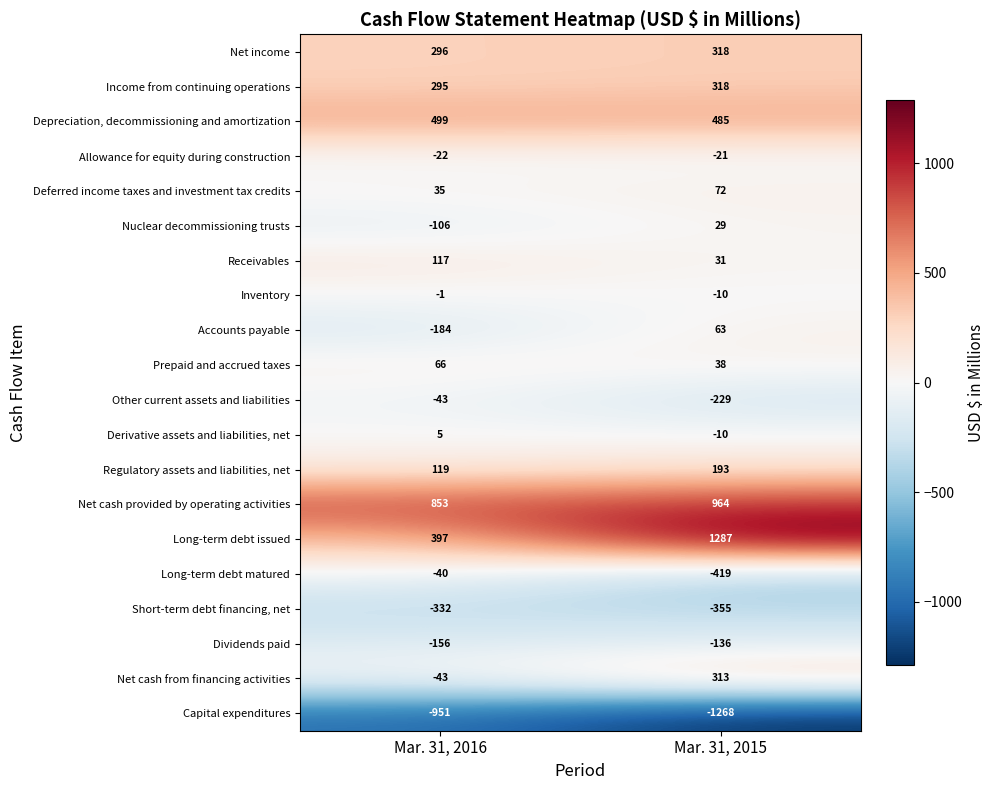

At which label is Net income closest to 307?

Mar. 31, 2016